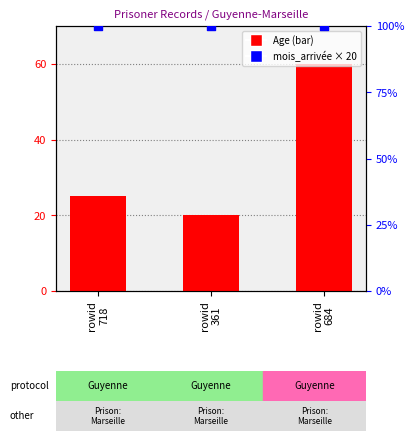

What is the total value across all series at rowid
684?

160